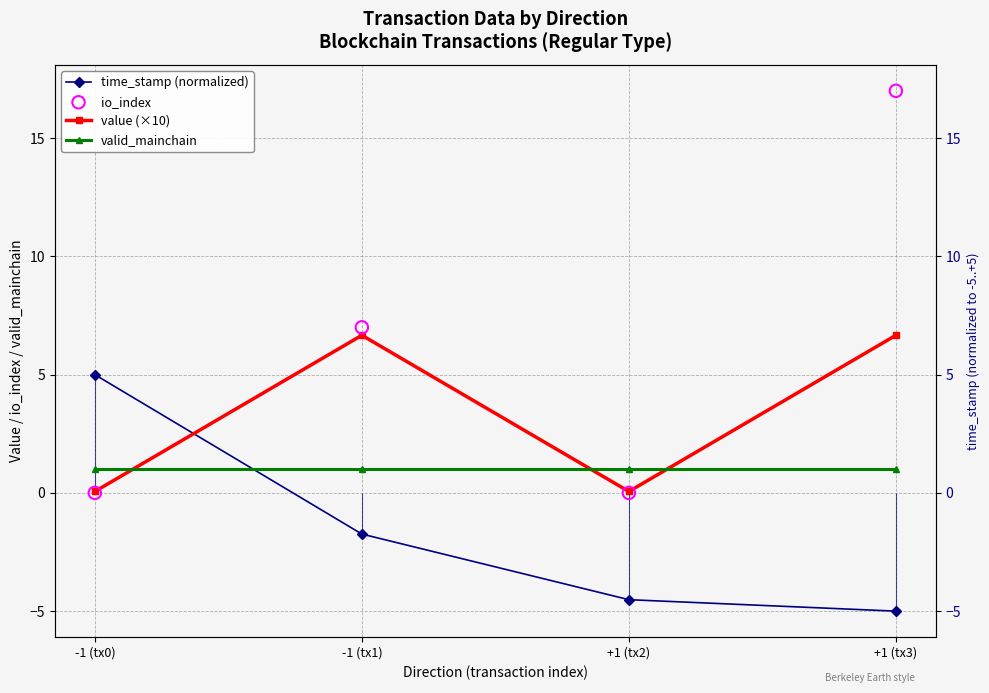

Which series contains the lowest Y value?

time_stamp (normalized)